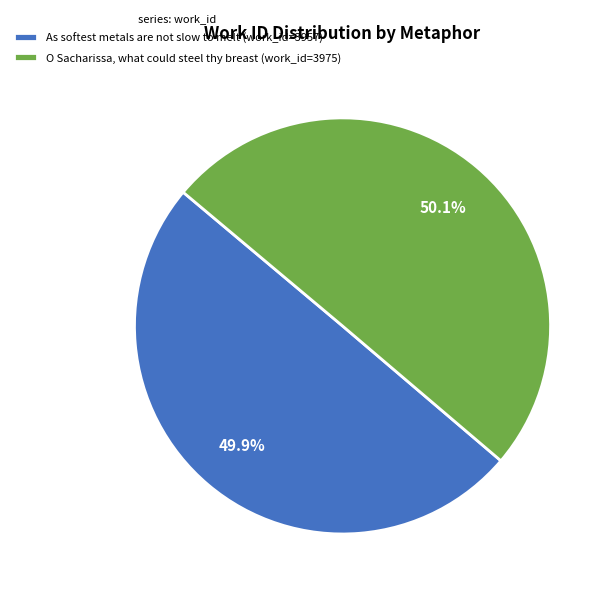

What is the ratio of the value at O Sacharissa, what could steel thy breast (work_id=3975) to the value at As softest metals are not slow to melt (work_id=3957)?

1.0